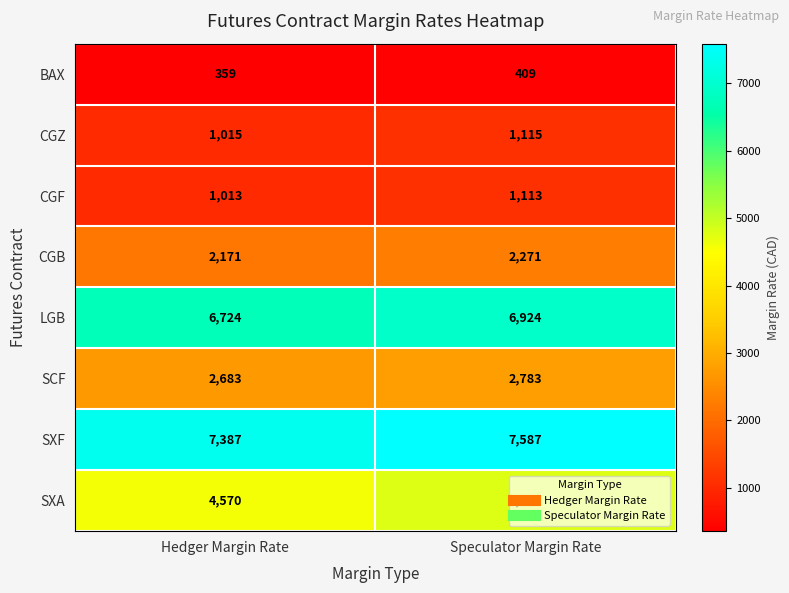

What is the difference between the maximum and minimum values in the SXA series?

200